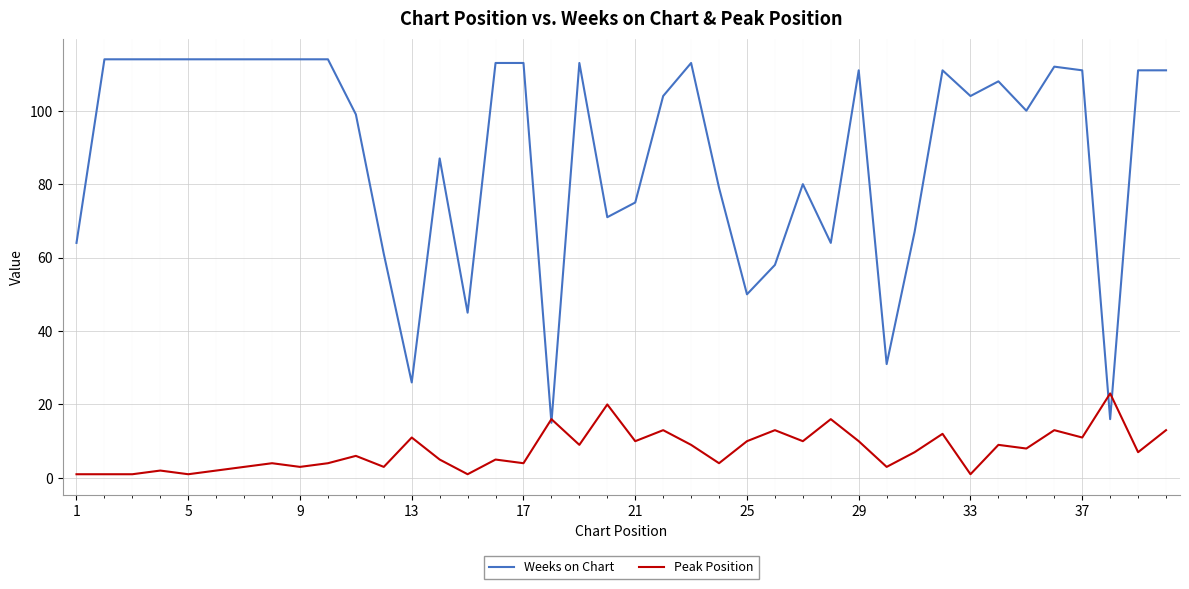

How many lines are shown in the chart?

2